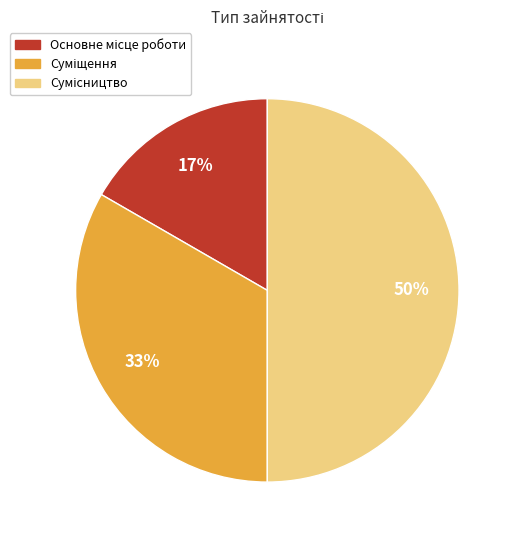

To the nearest percent, what is the difference between the largest and smallest slice percentages?

33%